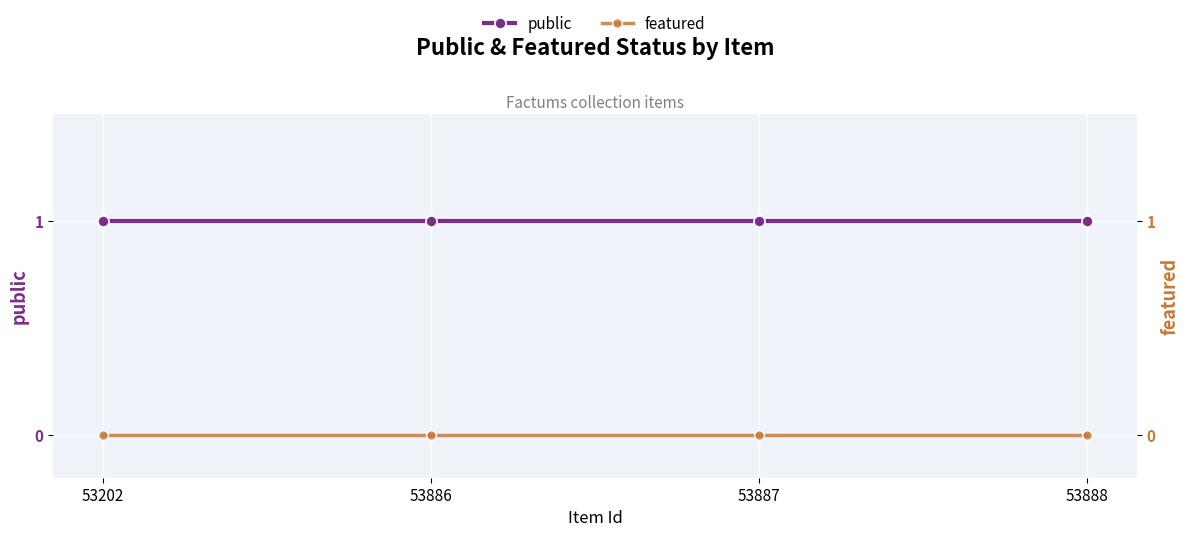

Which series changed the most between 53202 and 53888?

public